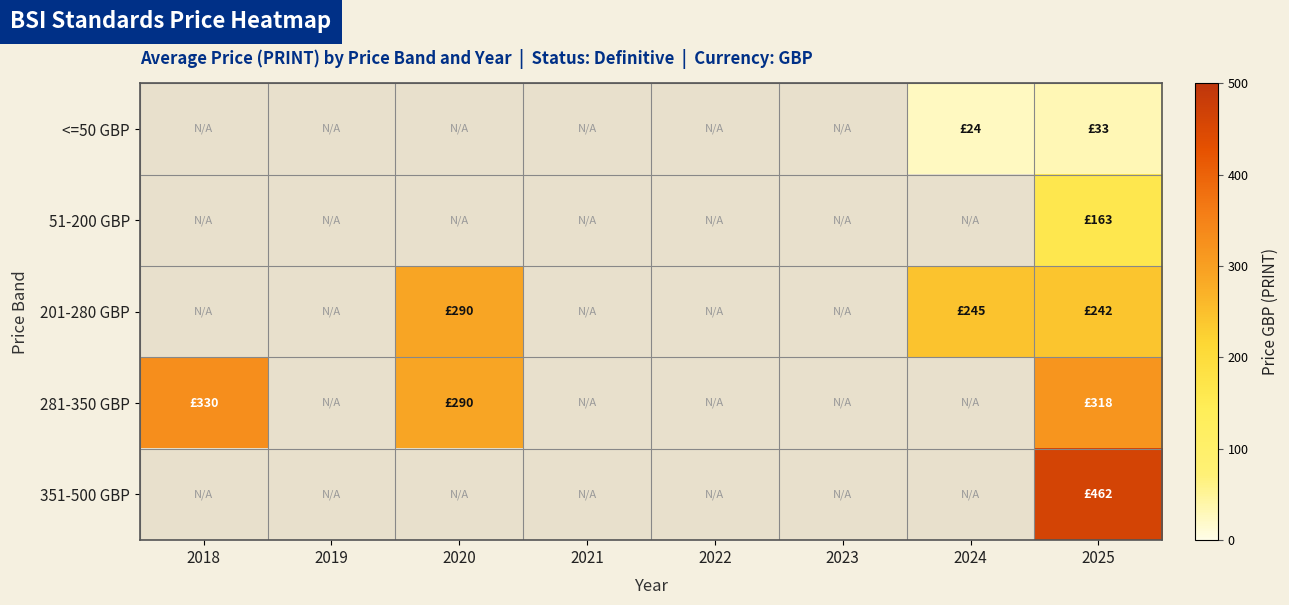

What is the sum of the 201-280 GBP values at 2020 and 2025?

531.9